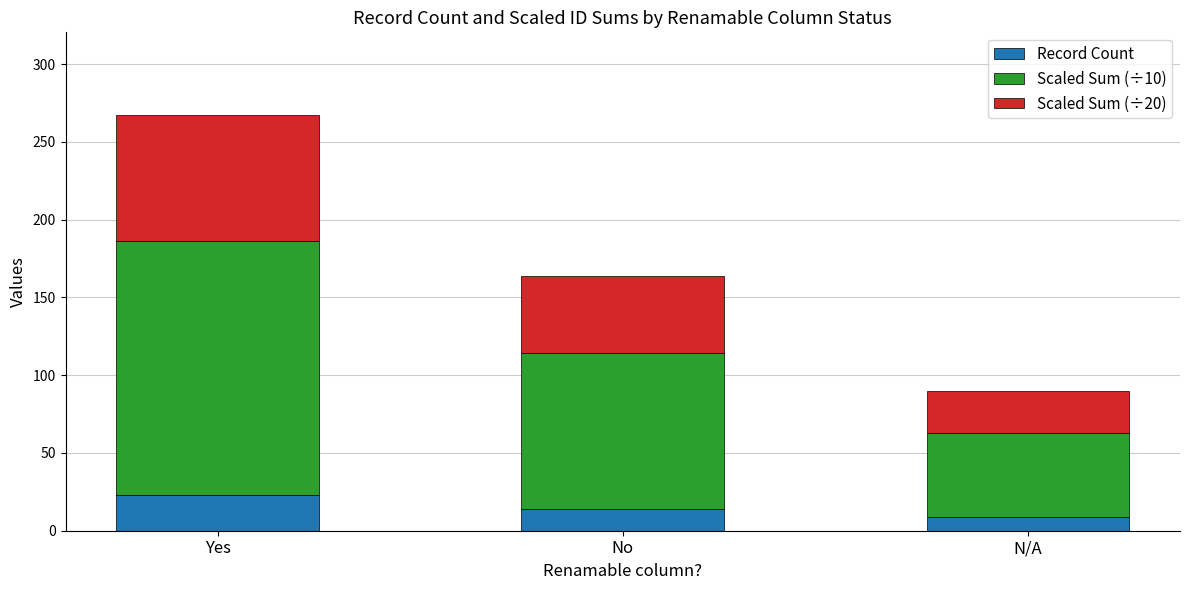

What are all the series names shown in the legend?

Record Count, Scaled Sum (÷10), Scaled Sum (÷20)